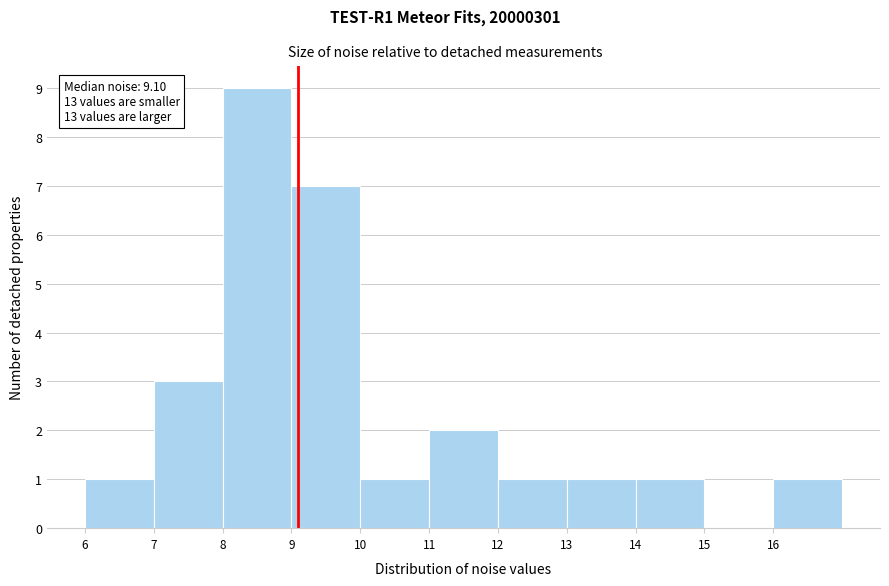

Over which range of the x-axis is the bar tallest?

8 to 9